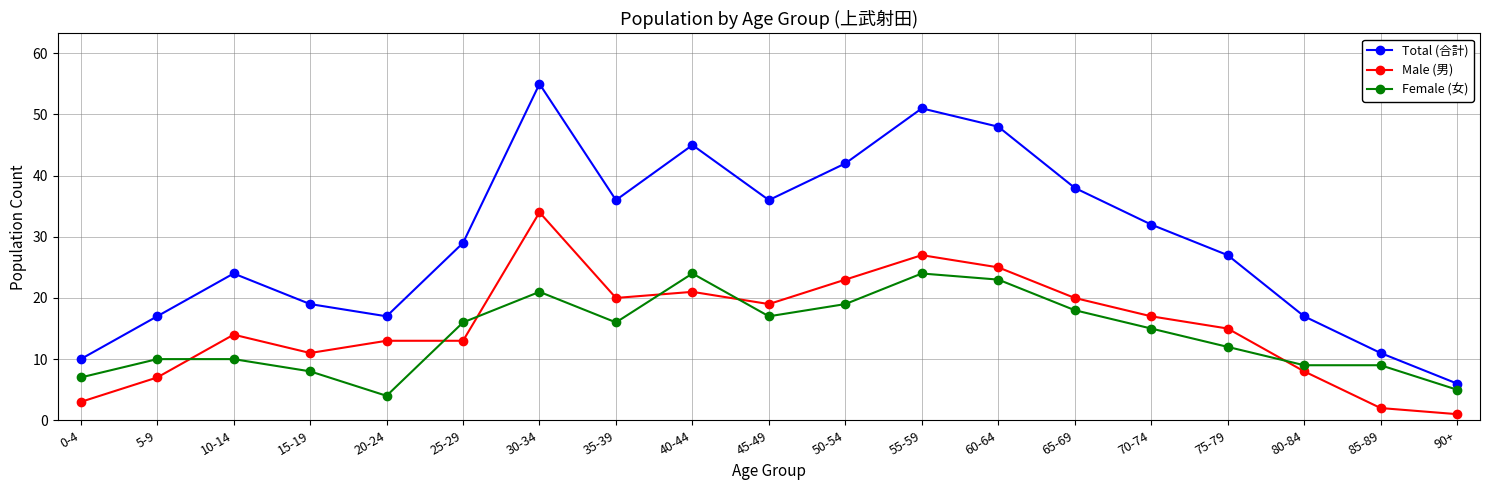

Is the value of Male (男) at 25-29 greater than the value of Female (女) at 5-9?

Yes